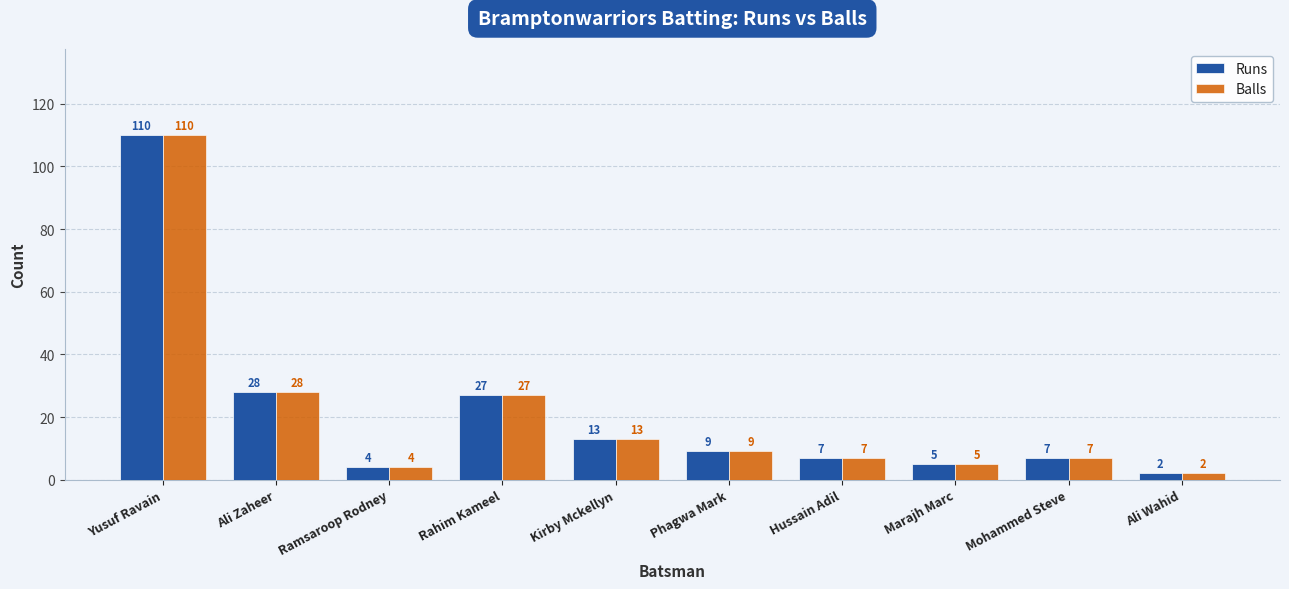

Reading left to right, extract all data points from this chart.

Runs: 110	28	4	27	13	9	7	5	7	2
Balls: 110	28	4	27	13	9	7	5	7	2